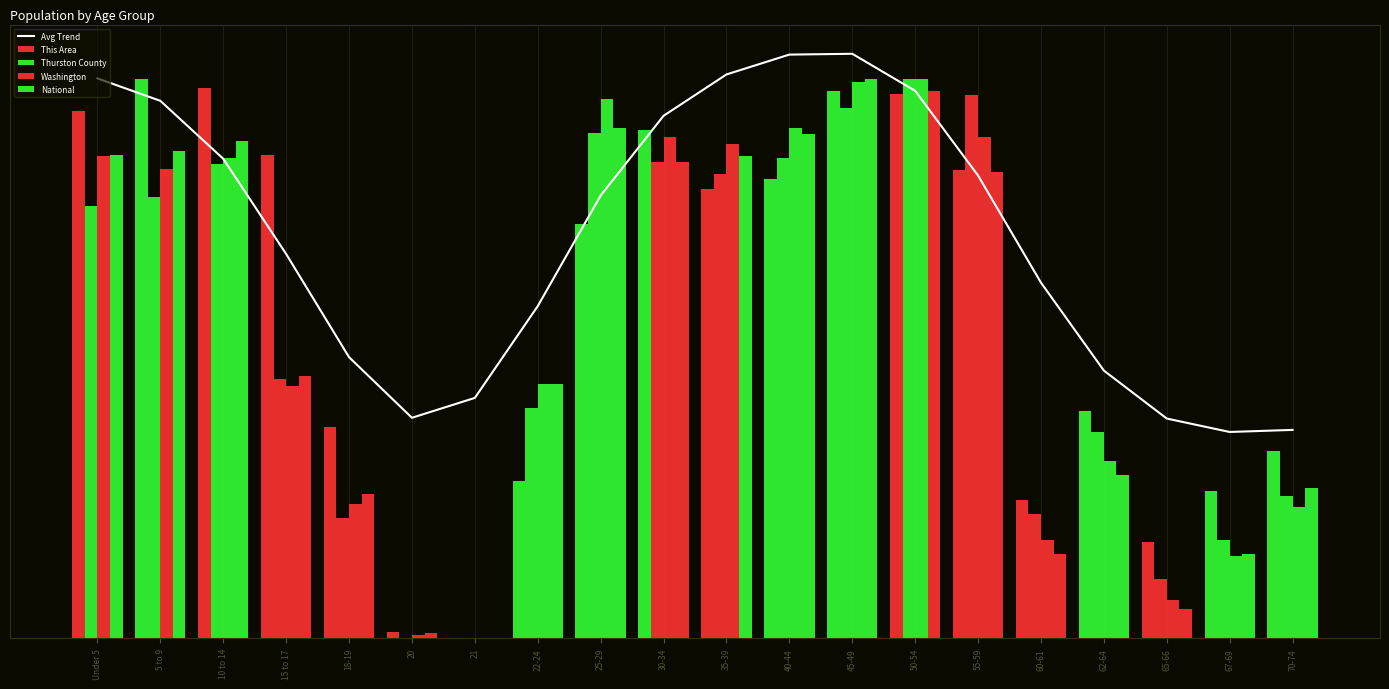

Between 10 to 14 and 50-54, which is larger?

50-54